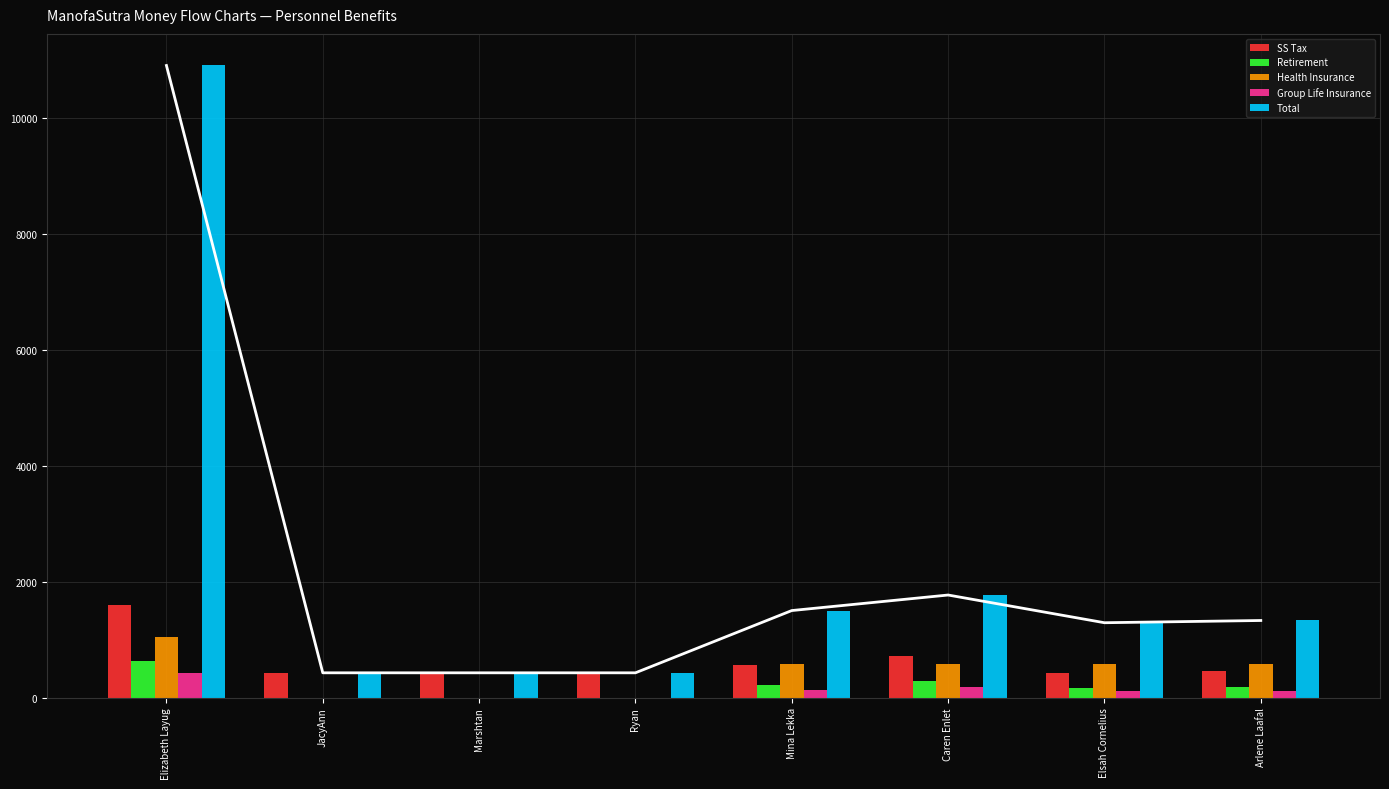

Which category has the lowest value in the Health Insurance series?

JacyAnn